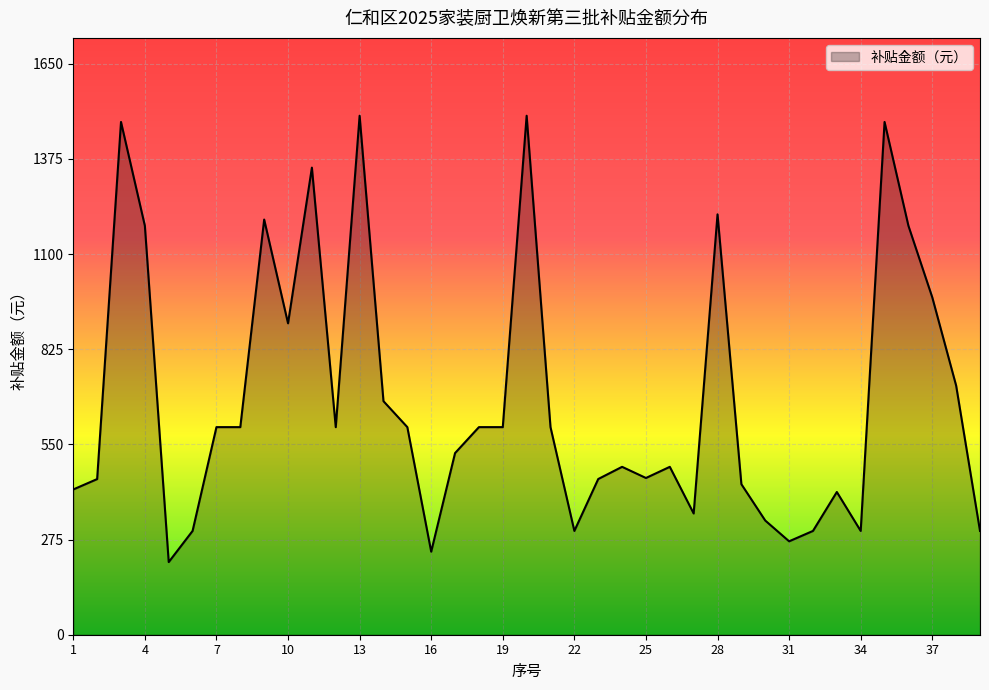

What is the sum of all values?

26579.0